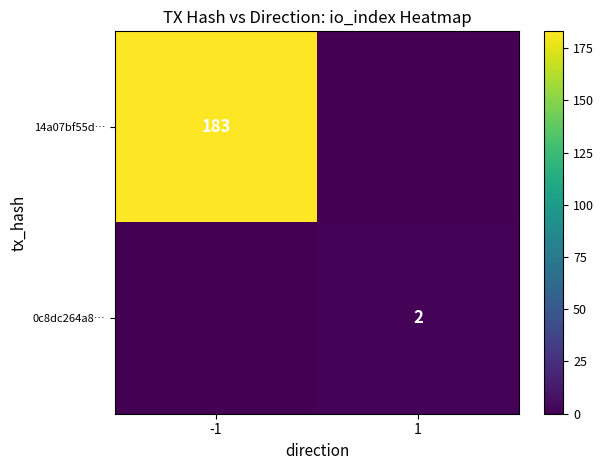

Which label corresponds to the largest value in the chart?

-1